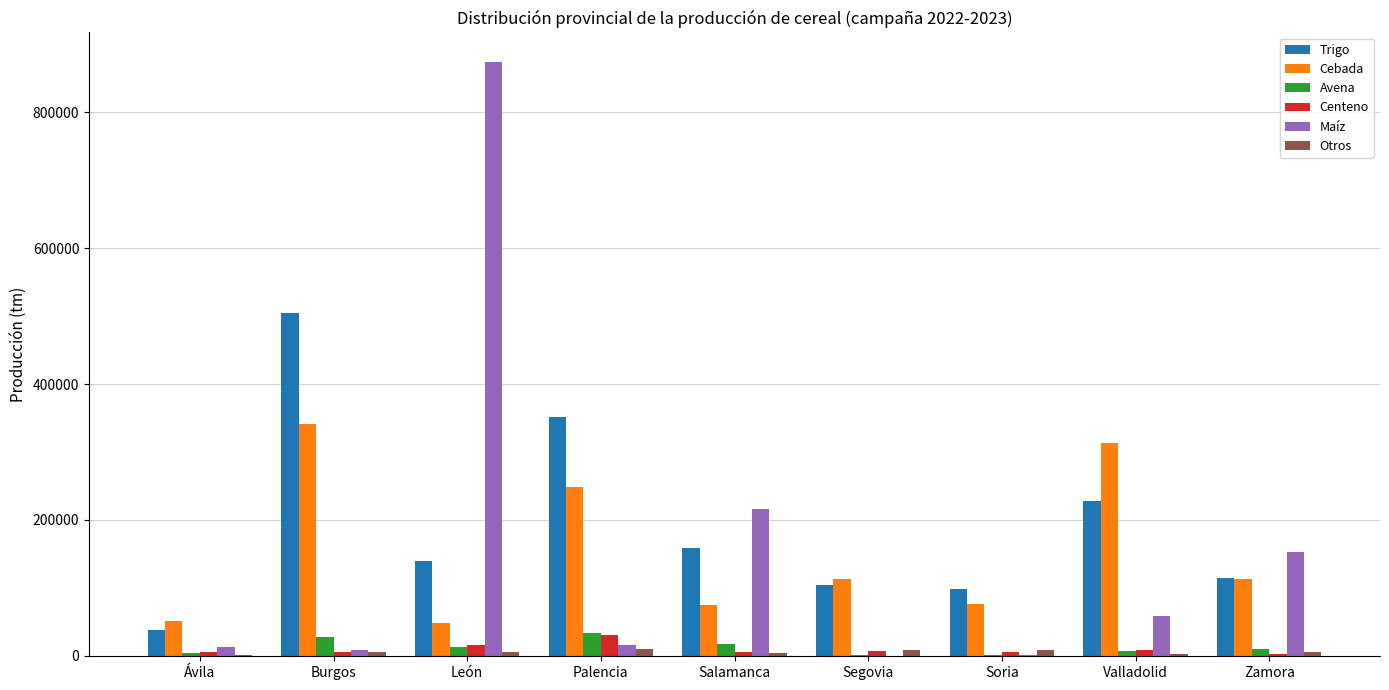

Which category has the highest value across all series?

León